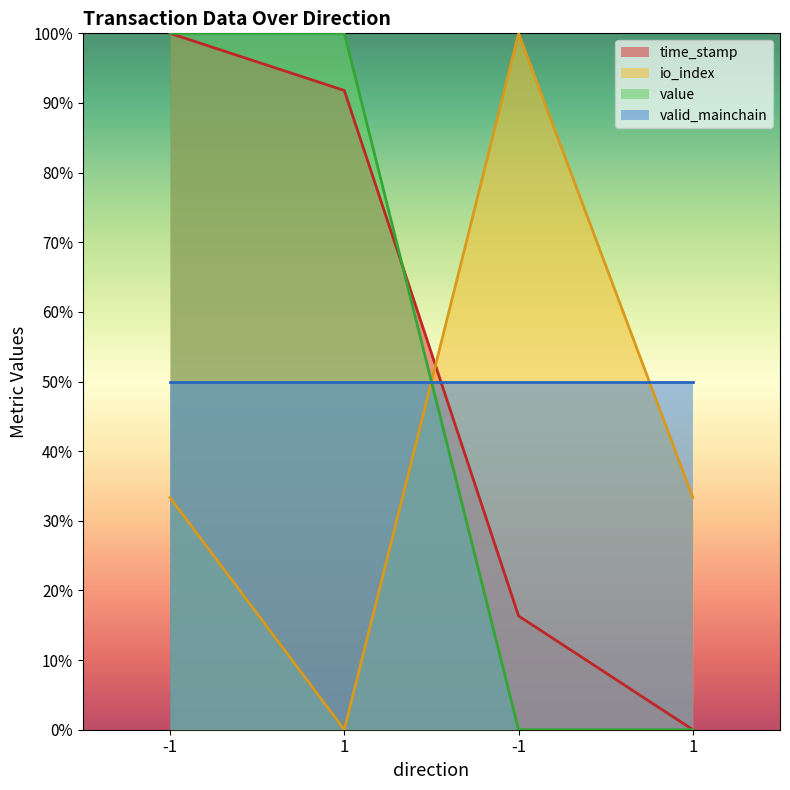

Where is io_index nearest to the value 50?

-1